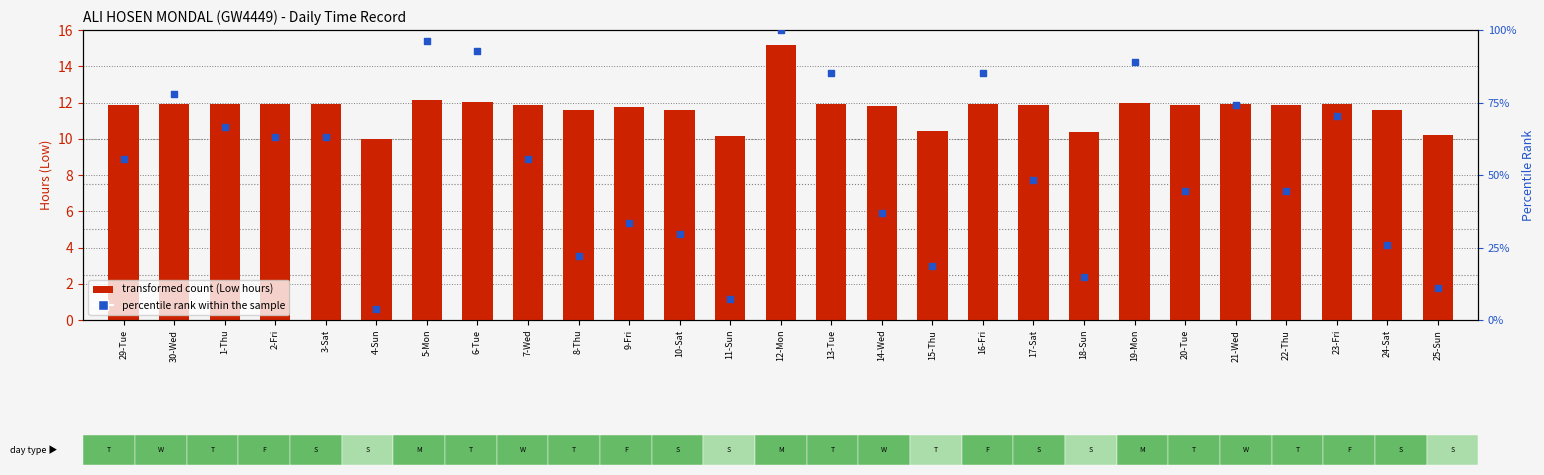

Which series has the largest total across all categories?

percentile rank within the sample